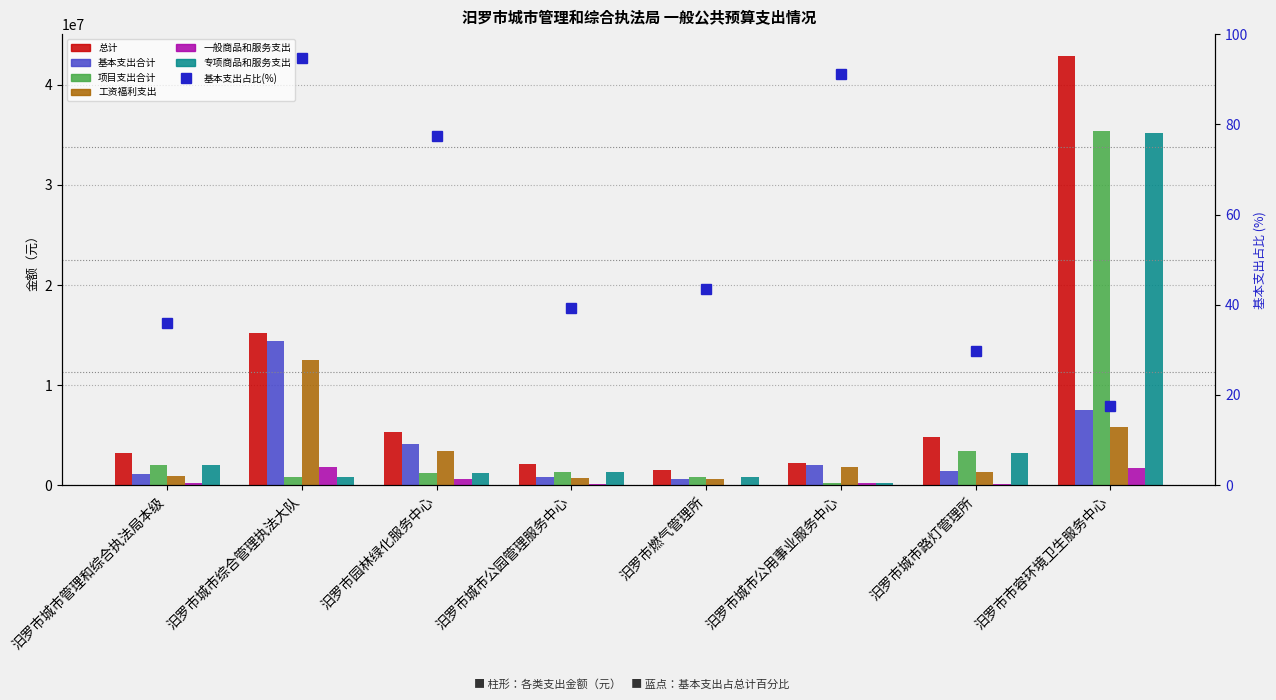

At how many categories does at least one series exceed 195453?

8